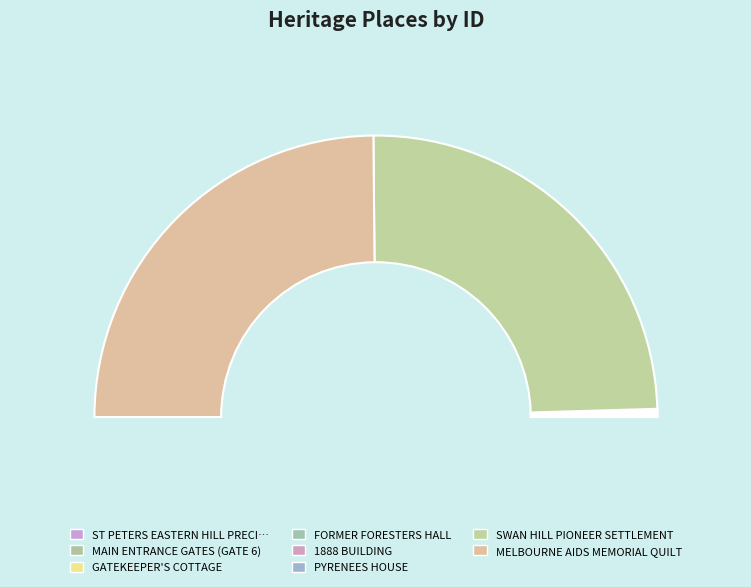

Does any single category account for the majority?

No